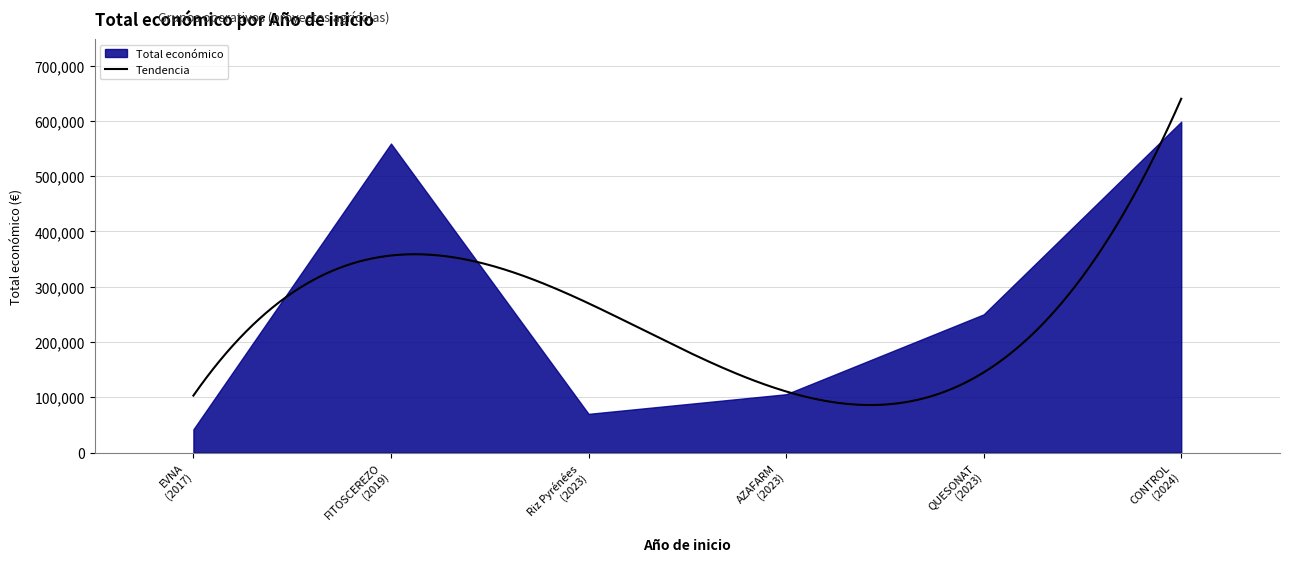

What is the change in value from 2023 to 2024?

+348597